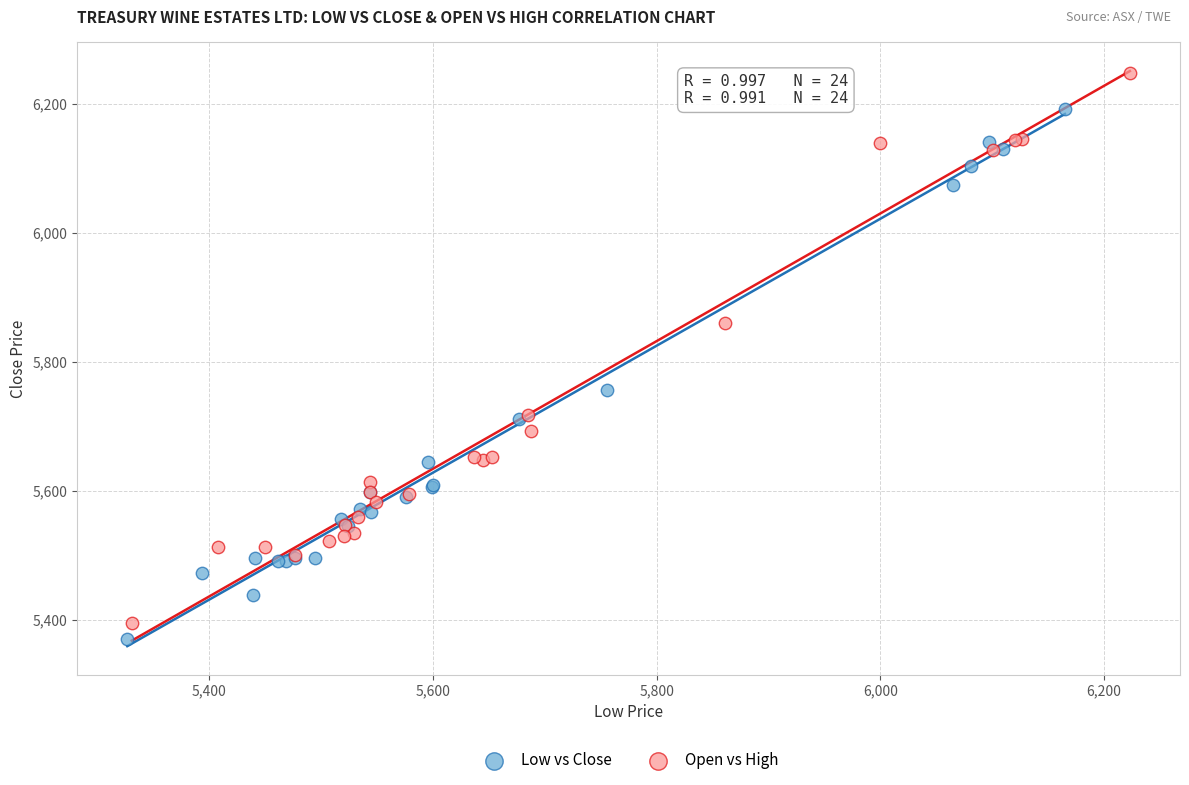

Which series has the widest spread of Y values?

Open vs High